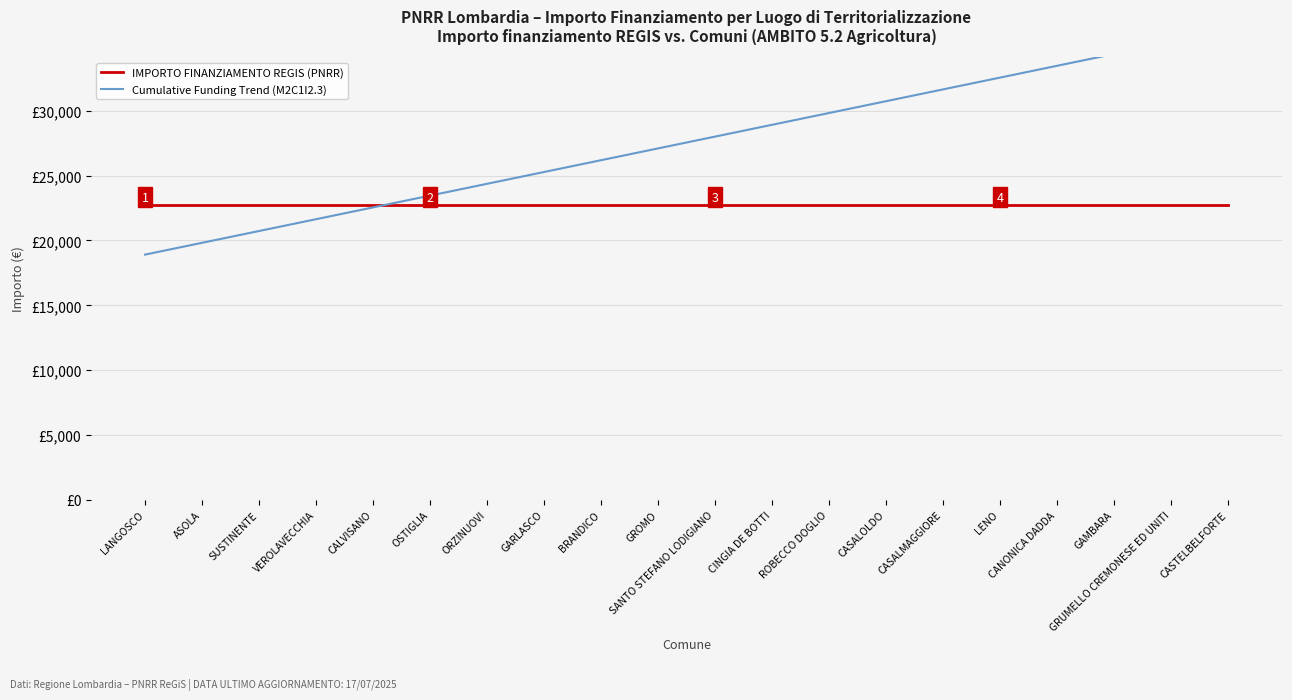

Between which two adjacent categories do Cumulative Funding Trend (M2C1I2.3) and IMPORTO FINANZIAMENTO REGIS (PNRR) first intersect?

CALVISANO and OSTIGLIA